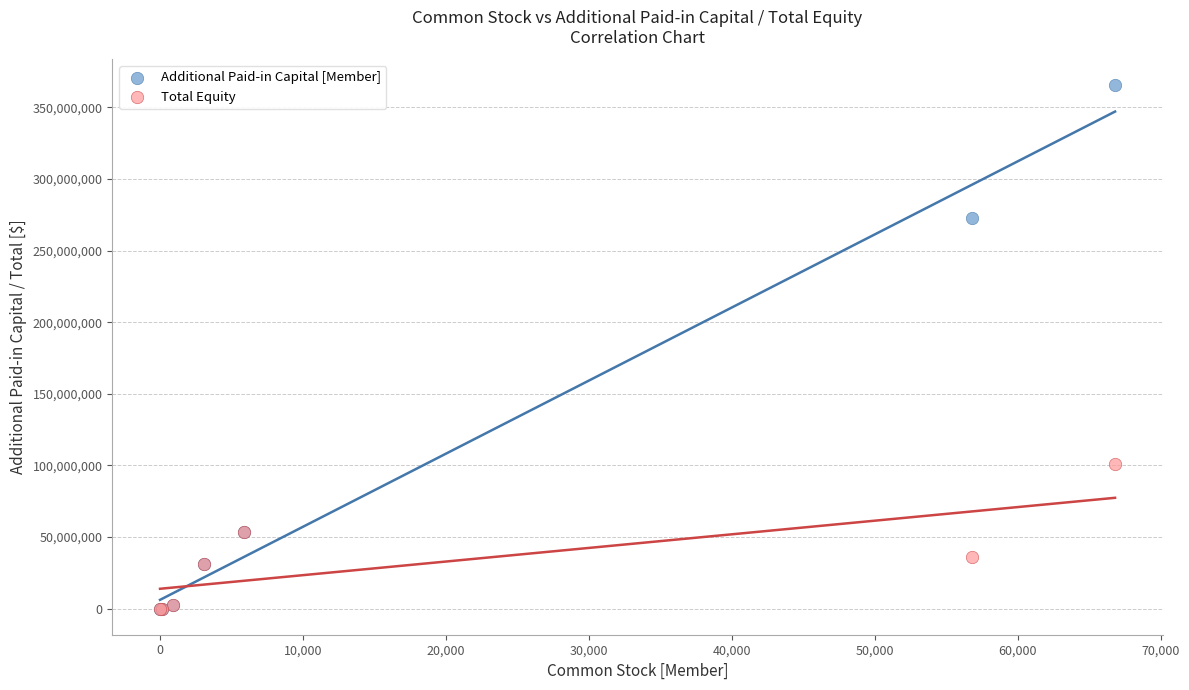

Which series reaches the maximum Y coordinate?

Additional Paid-in Capital [Member]